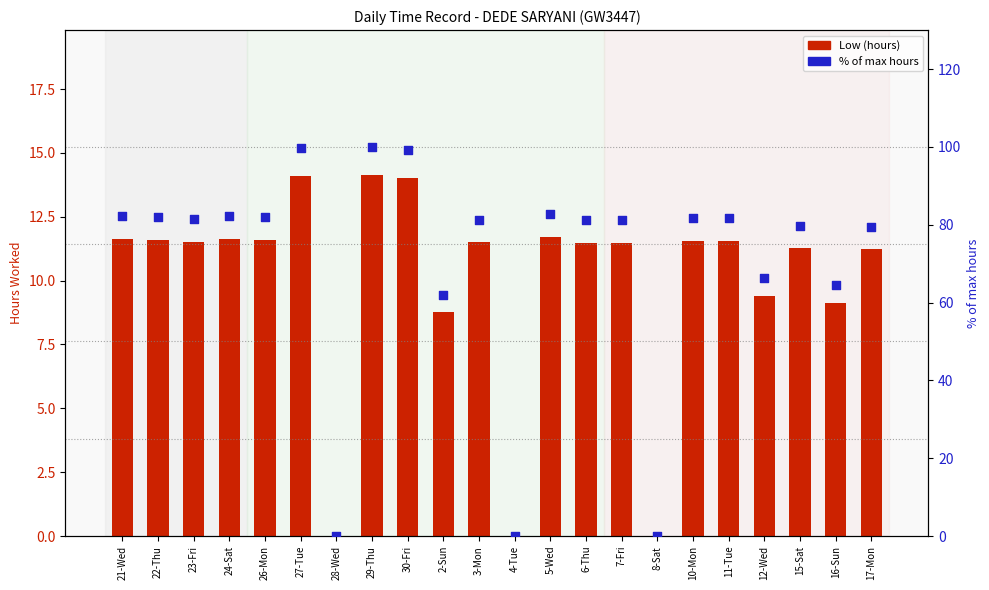

Which series contains the highest Y value?

% of max hours